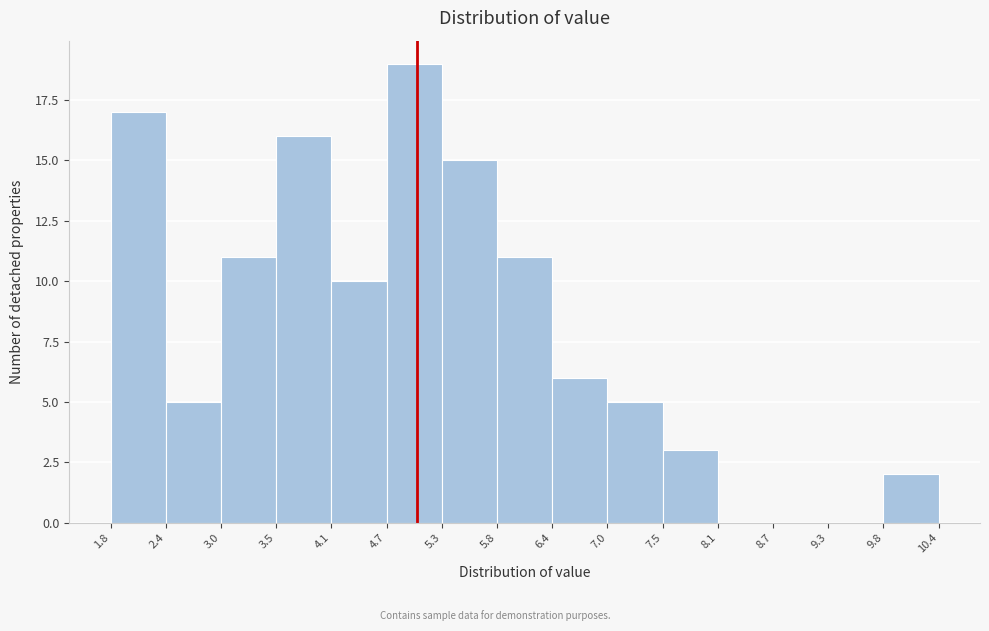

Reading left to right, transcribe this chart: for each bar, give the range it covers on the x-axis and its height. The values are not printed on the chart, so give them approximately, as read against the axis.

1.8 to 2.4: 17
2.4 to 3.0: 5
3.0 to 3.5: 11
3.5 to 4.1: 16
4.1 to 4.7: 10
4.7 to 5.3: 19
5.3 to 5.8: 15
5.8 to 6.4: 11
6.4 to 7.0: 6
7.0 to 7.5: 5
7.5 to 8.1: 3
8.1 to 8.7: 0
8.7 to 9.3: 0
9.3 to 9.8: 0
9.8 to 10.4: 2